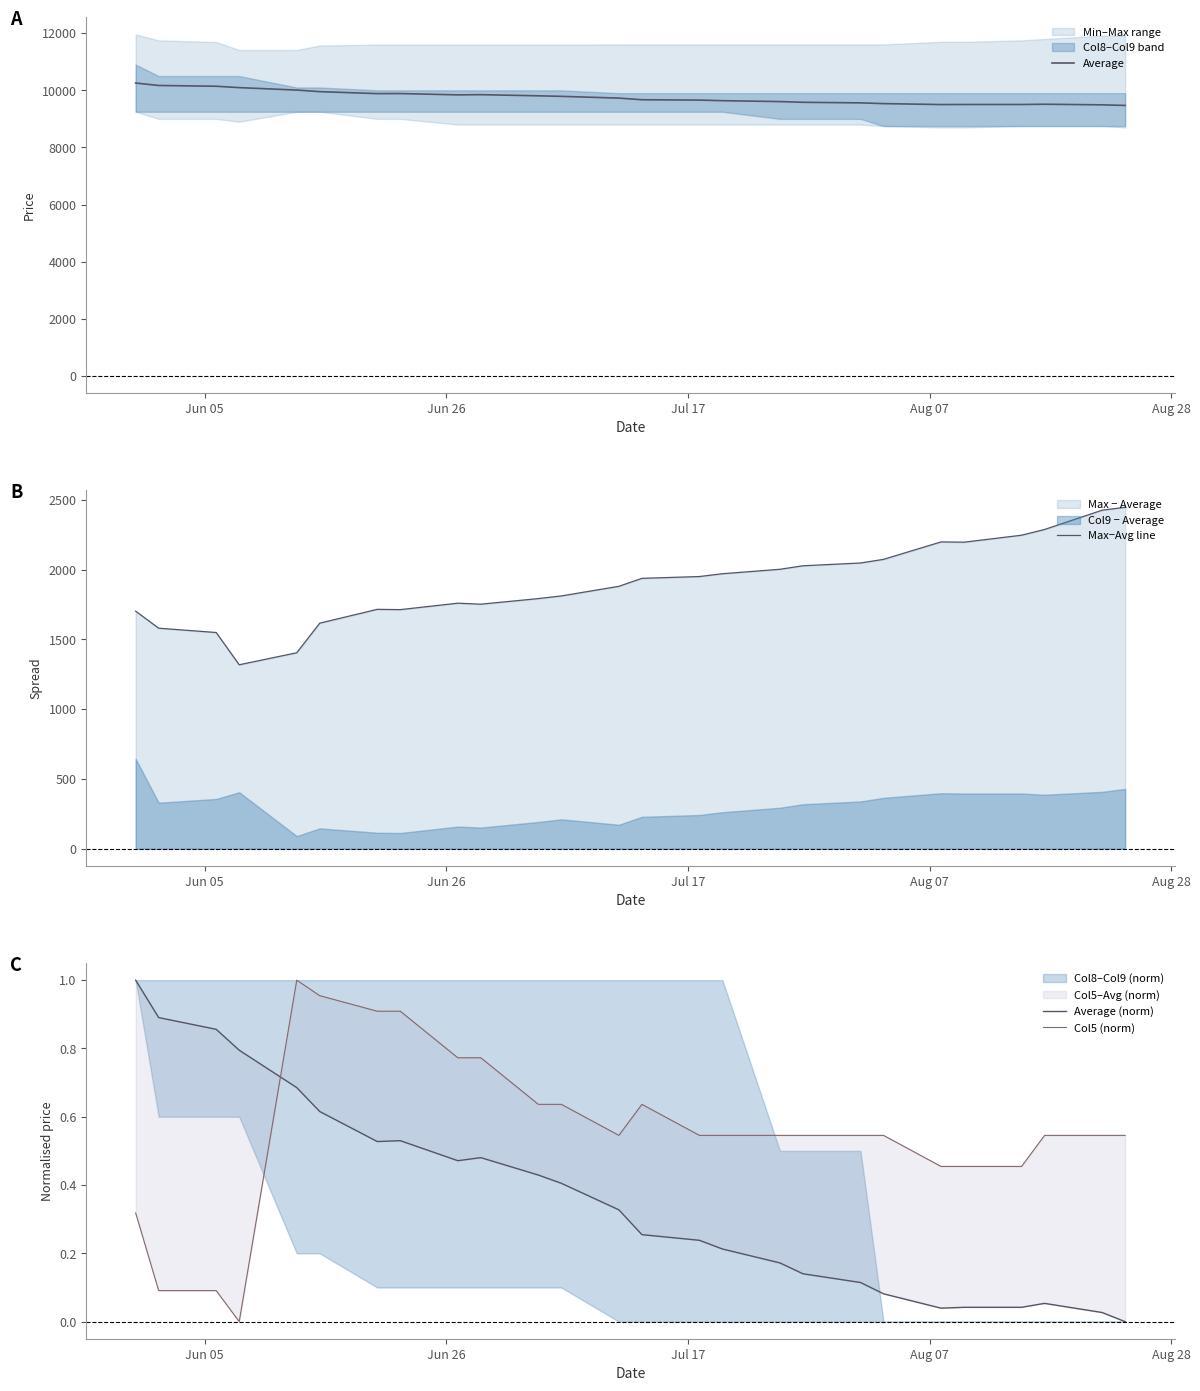

What is the maximum value for Average?

10256